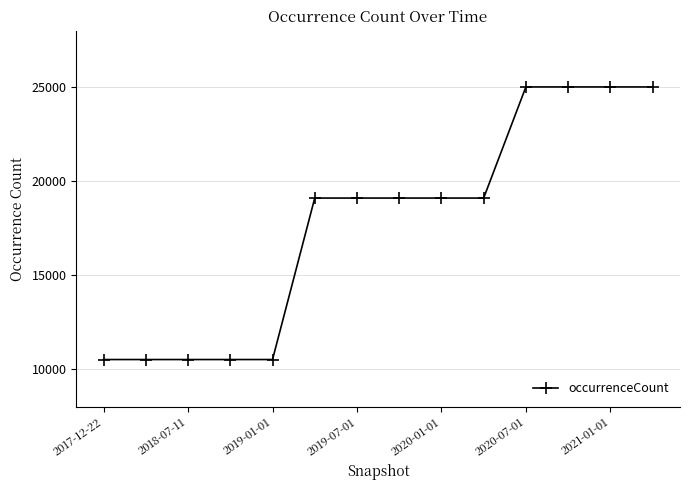

What is the difference between the maximum and minimum values?

14501